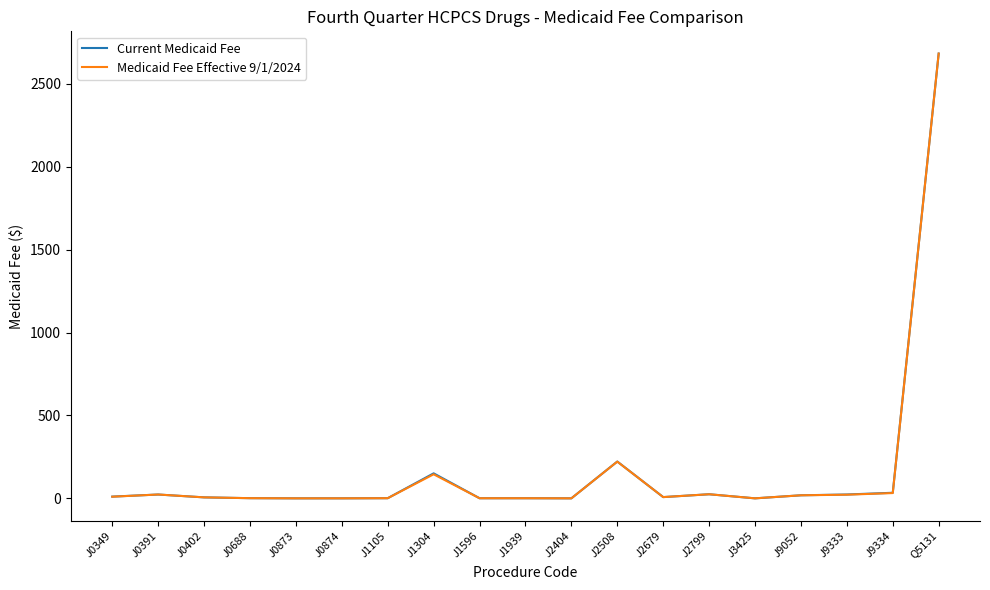

What are all the series names shown in the legend?

Current Medicaid Fee, Medicaid Fee Effective 9/1/2024